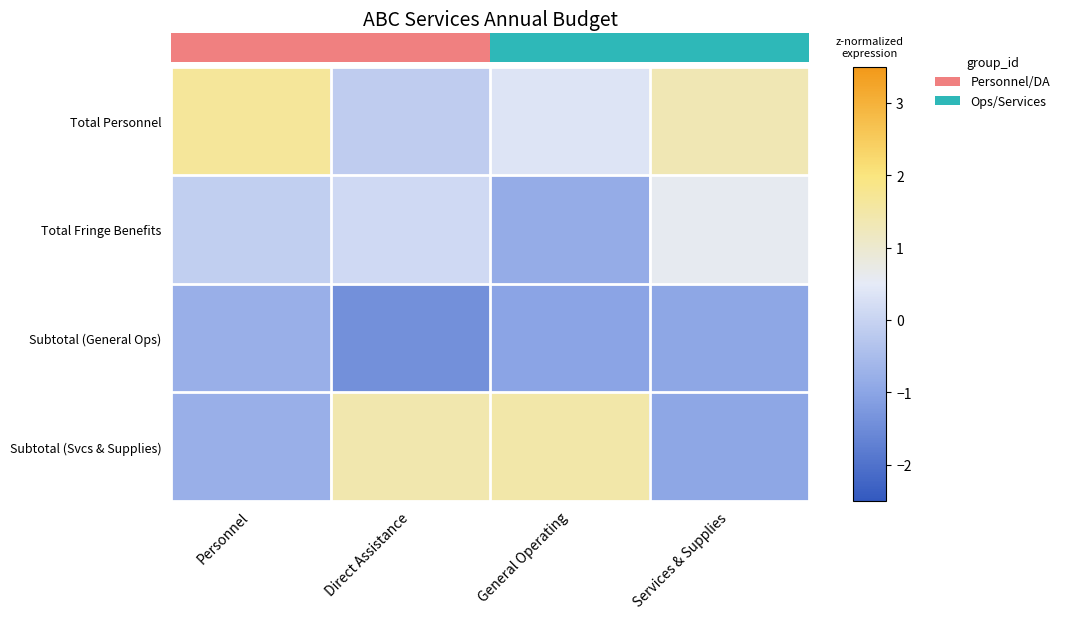

What is the sum of the Subtotal (General Ops) values at Services & Supplies and General Operating?

-2.0